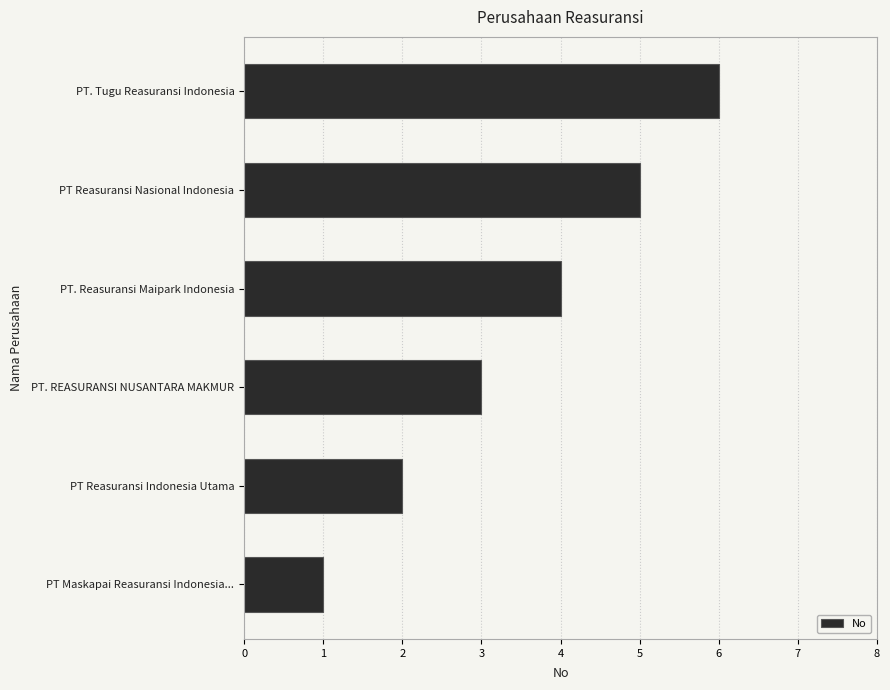

What is the sum of all values?

21